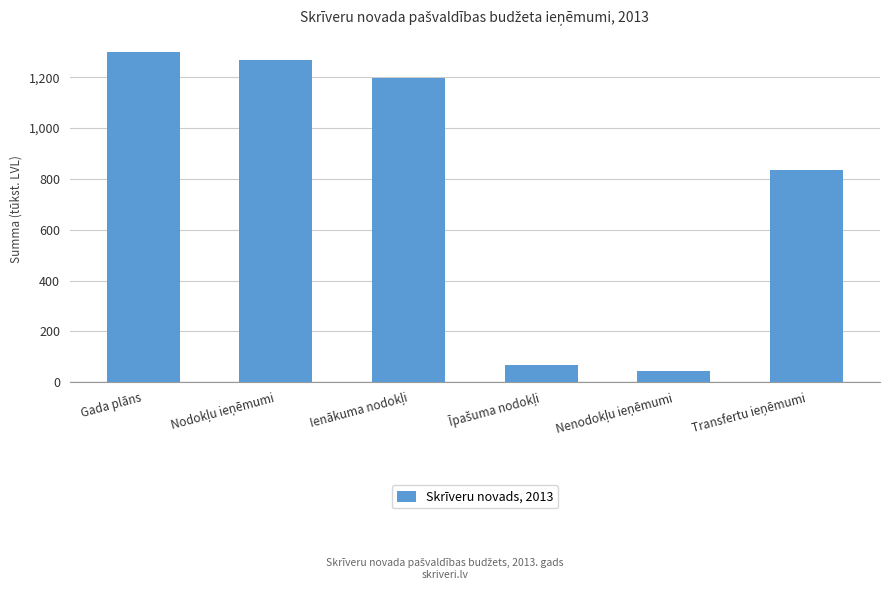

What is the sum of all values?

4711.1